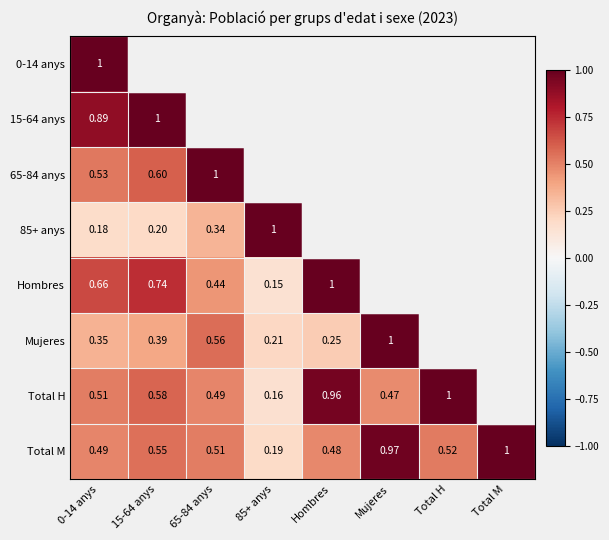

At which label is Hombres closest to 0?

85+ anys